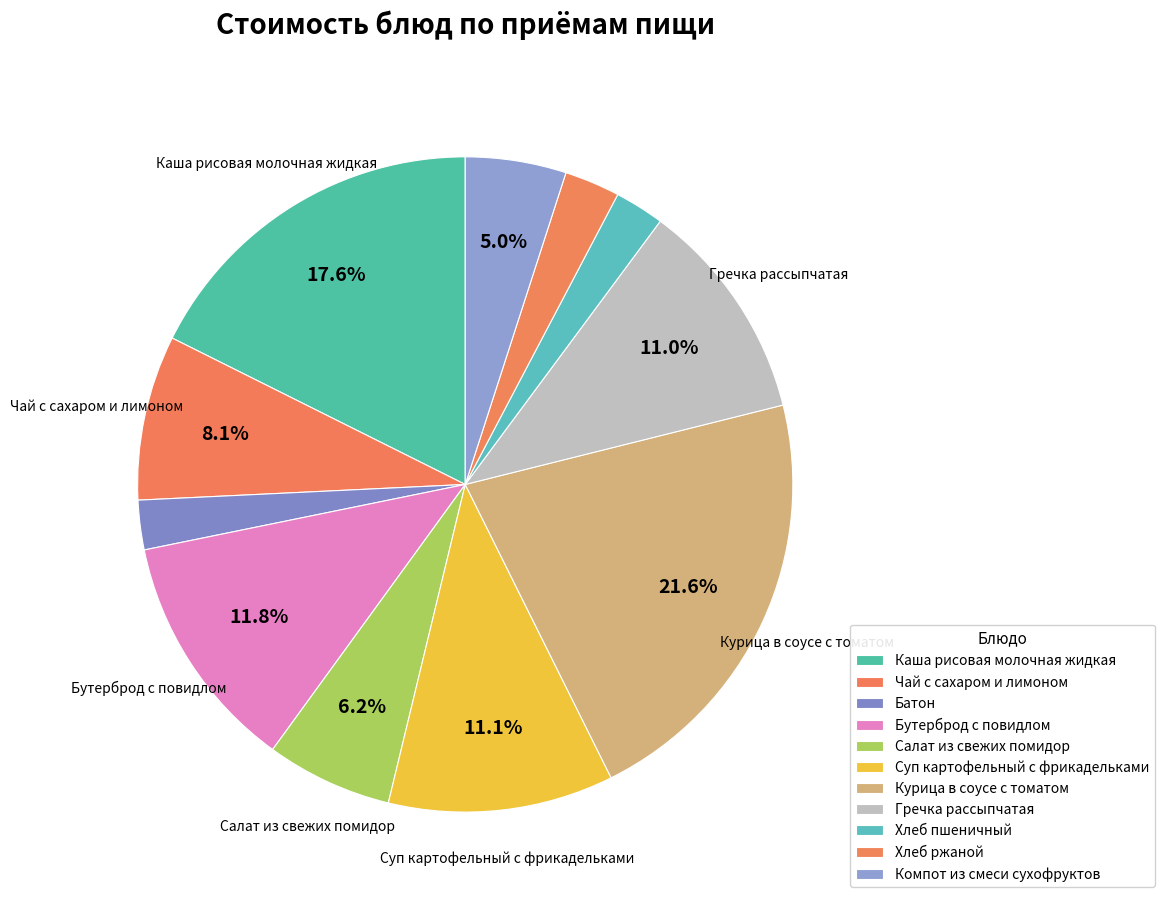

Combined, what portion of the pie is Компот из смеси сухофруктов and Чай с сахаром и лимоном?

13.1%